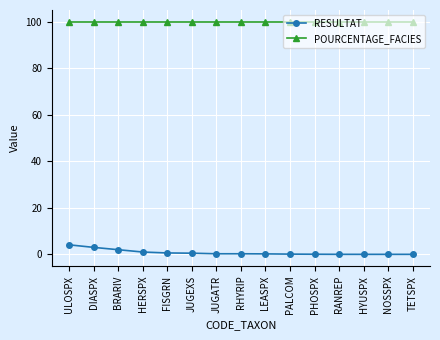

True or false: POURCENTAGE_FACIES and RESULTAT intersect in this chart.

False